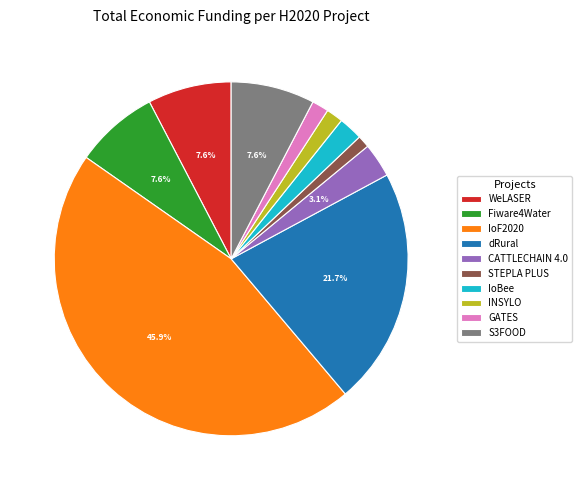

What portion of the pie excludes S3FOOD?

92.4%